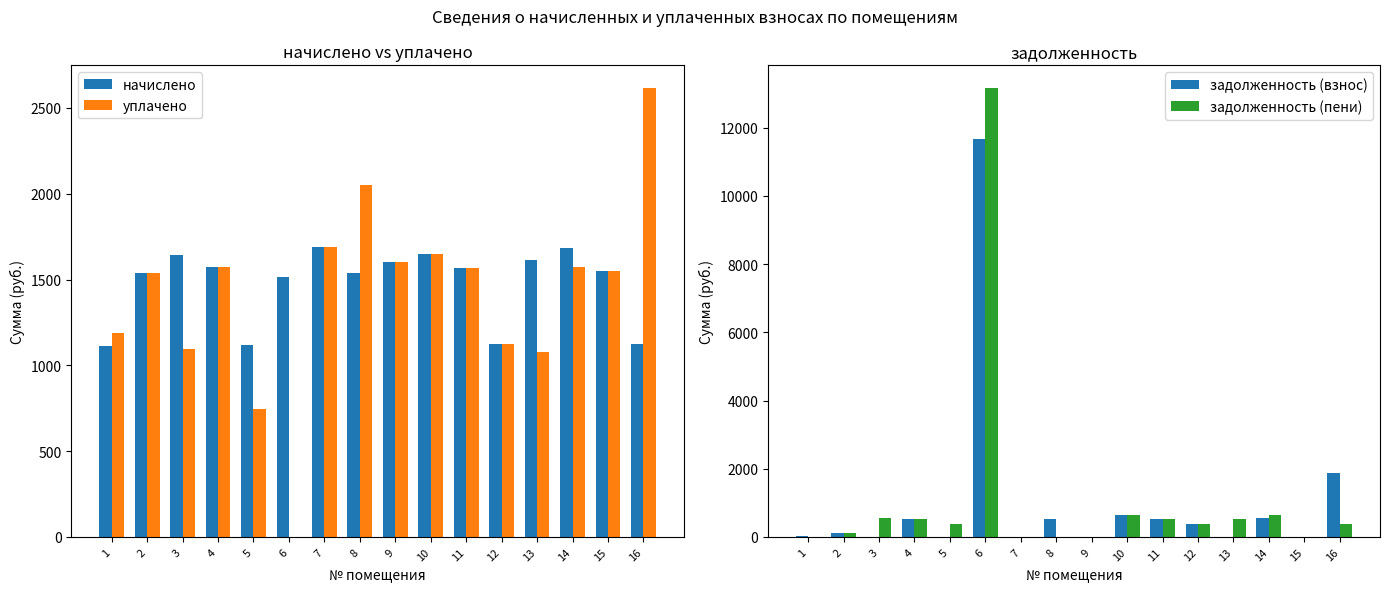

How many distinct data groups are displayed?

4